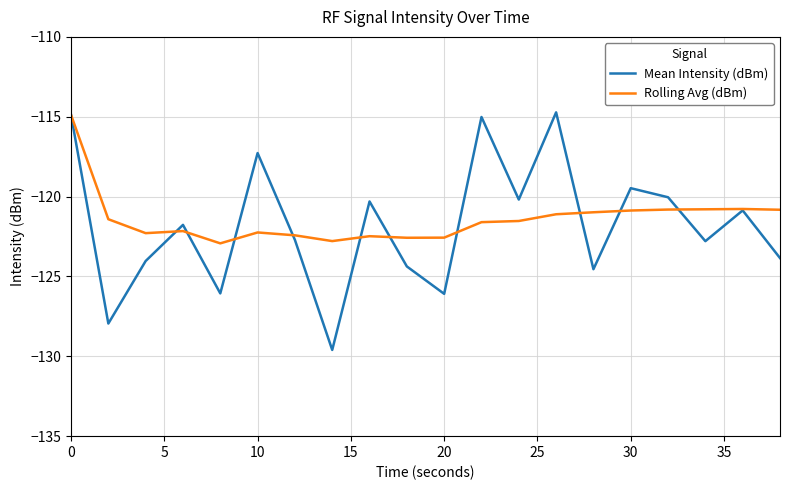

What is the highest value of the Mean Intensity (dBm) series?

-114.7